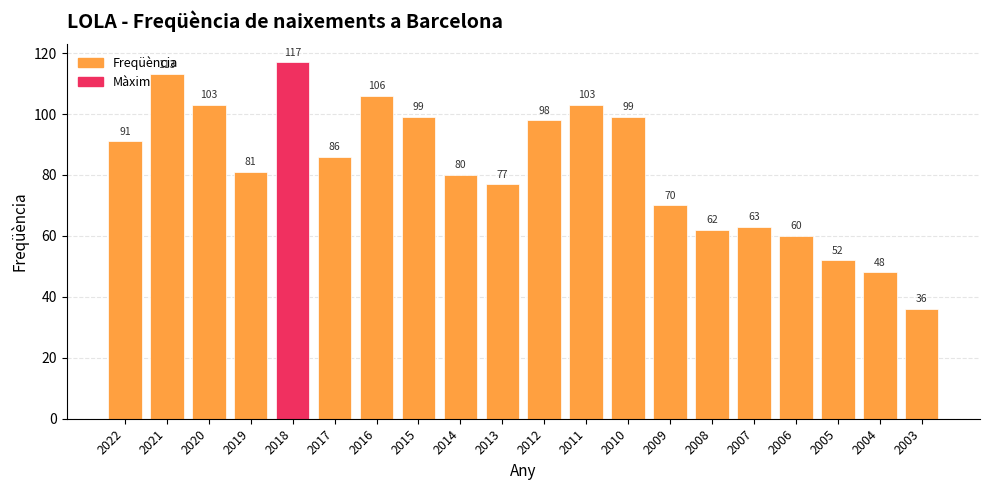

At which label does the data first exceed 86?

2022